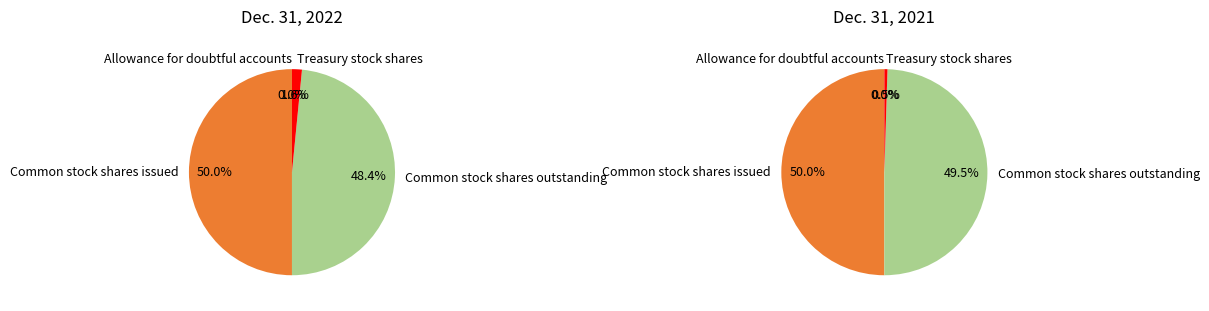

To the nearest percent, what portion does Common stock shares issued represent?

50%